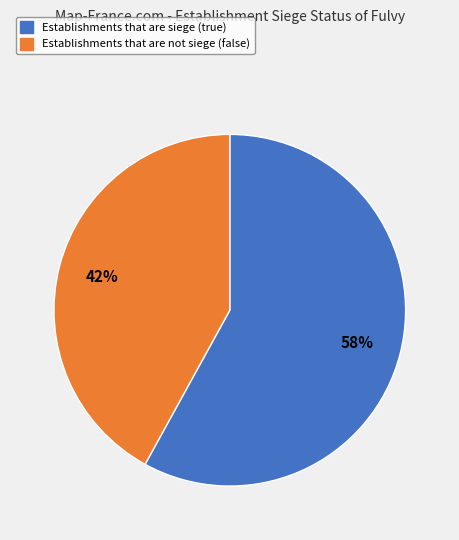

To the nearest percent, what is the difference between the largest and smallest slice percentages?

16%